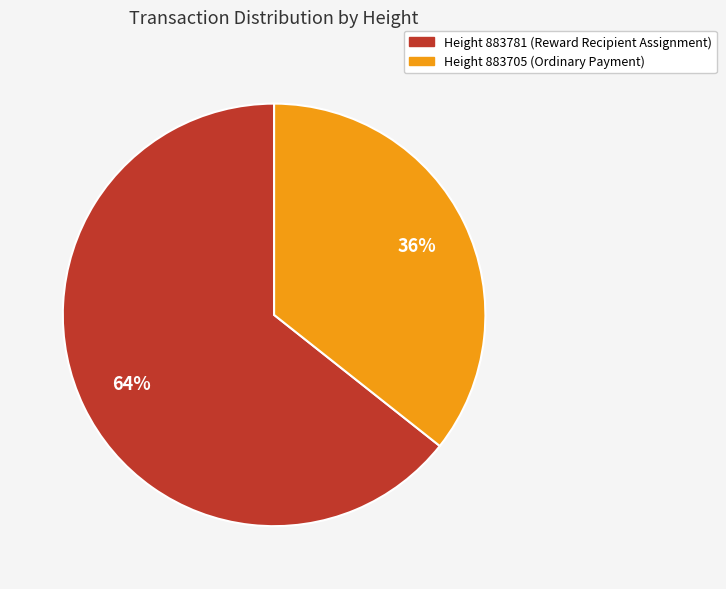

Is there a majority slice in this chart?

Yes